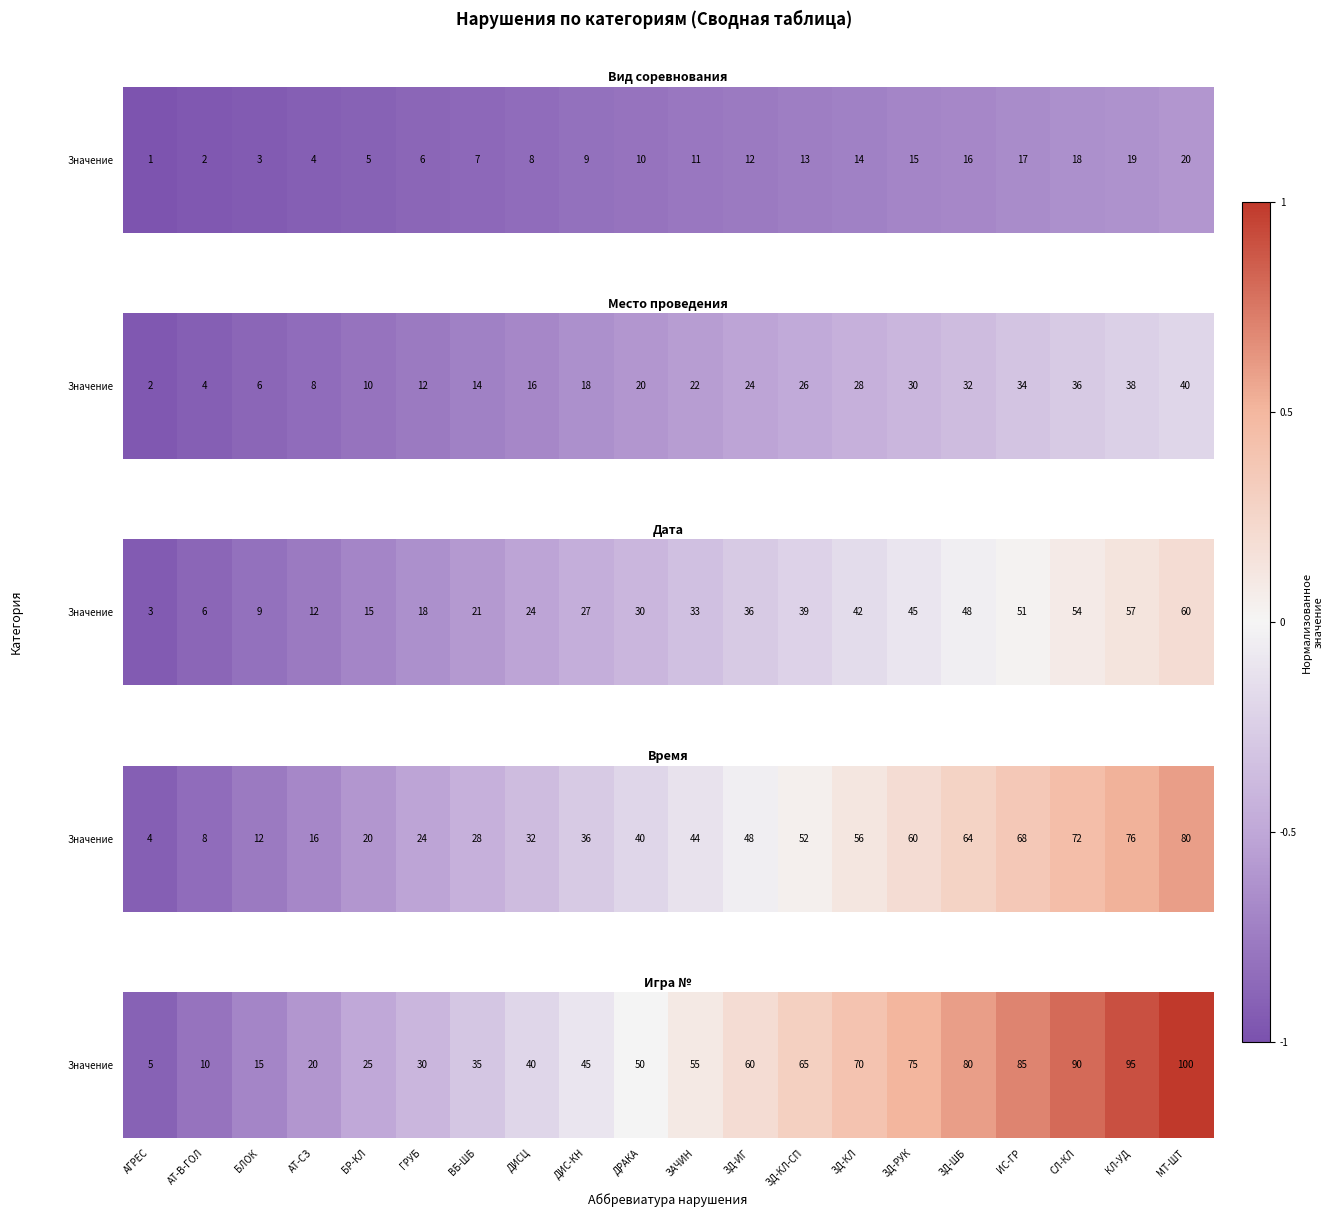

Is it true that the value at МТ-ШТ is 0.2?

False